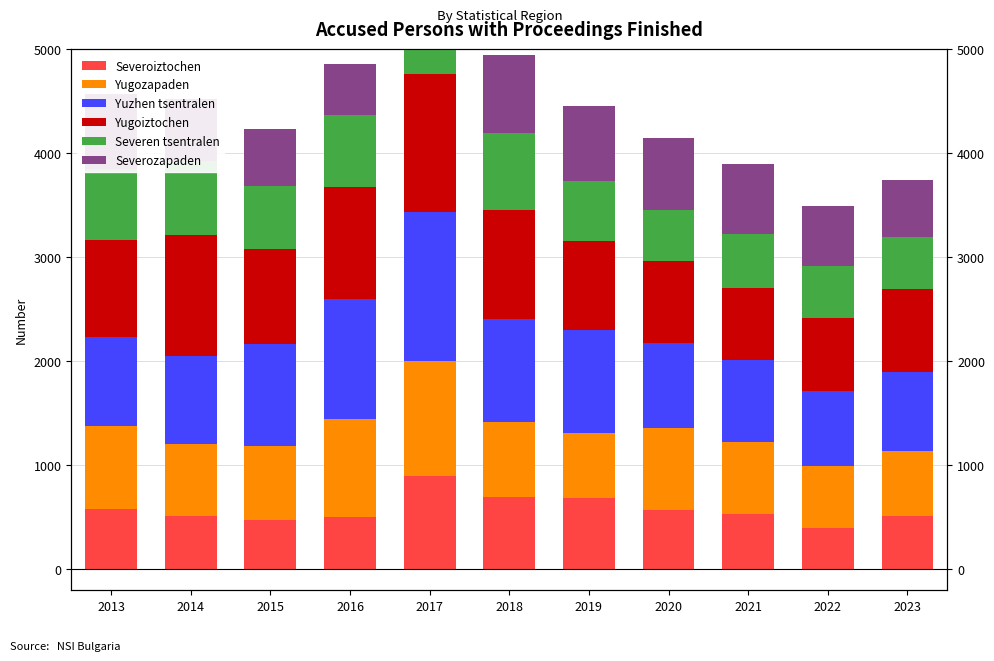

What is the difference between the Severoiztochen values at 2015 and 2017?

427